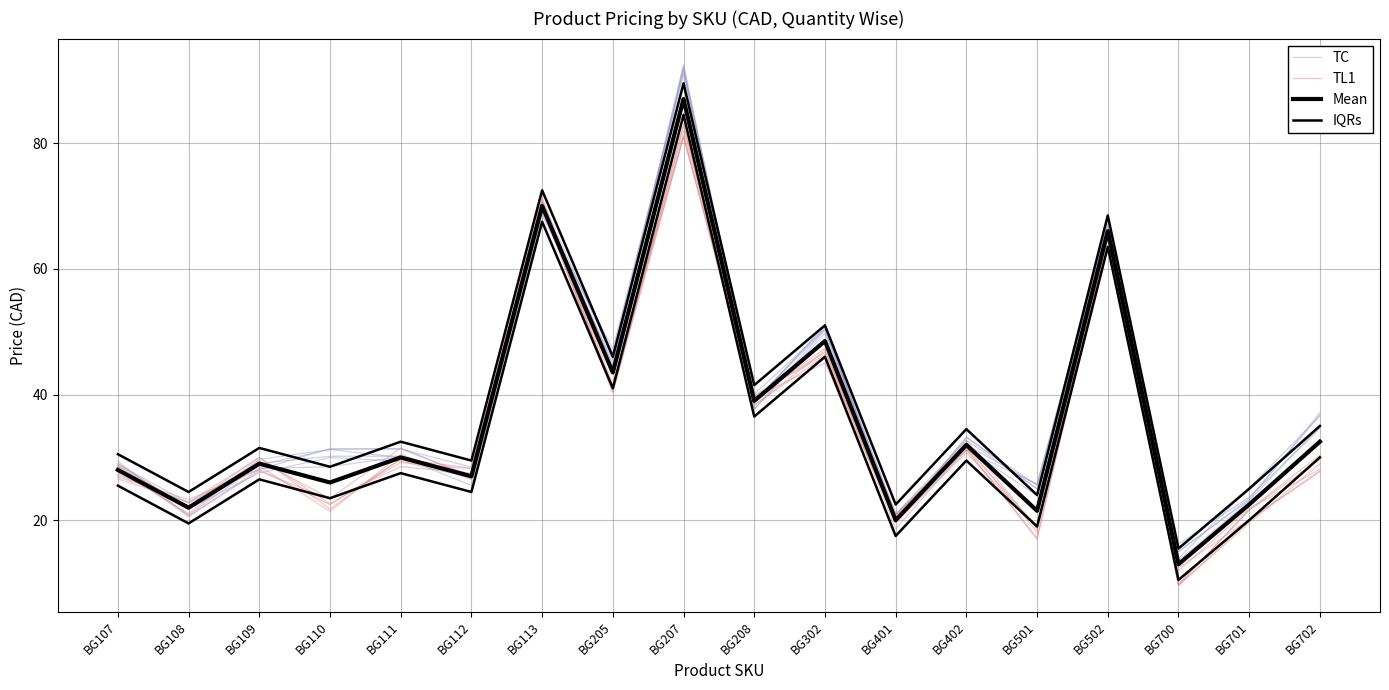

At which label is TL1 closest to 45?

BG302